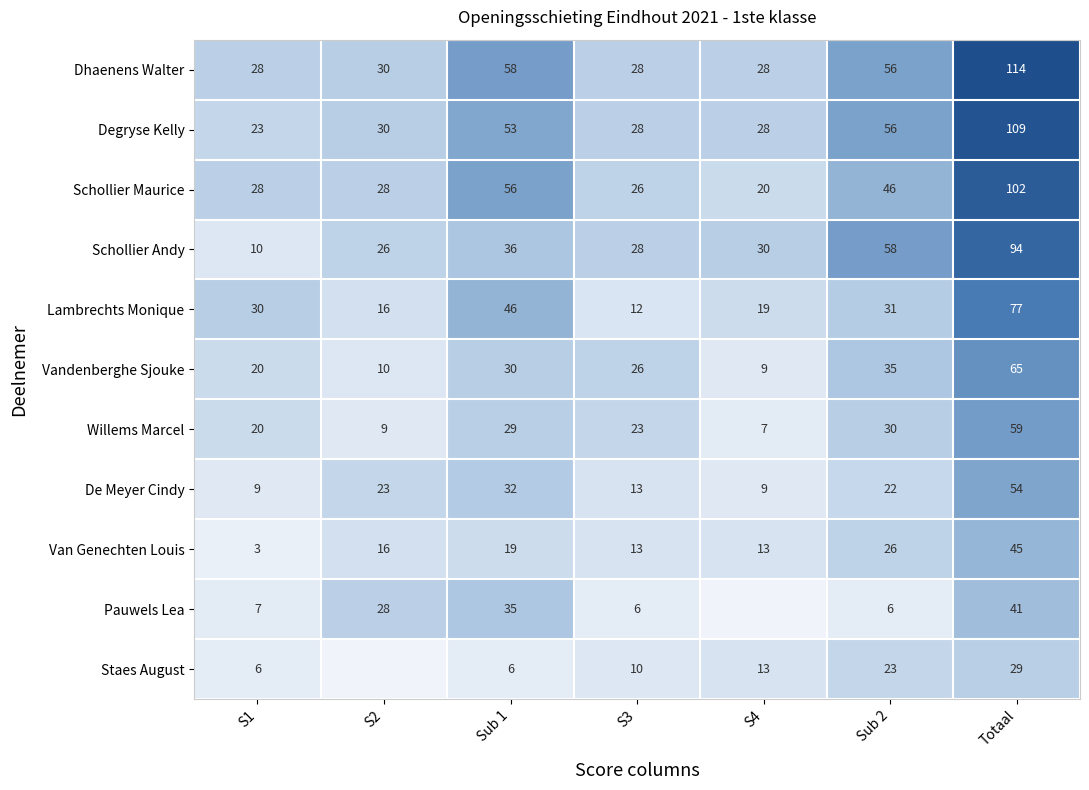

What is the greatest value displayed?

114